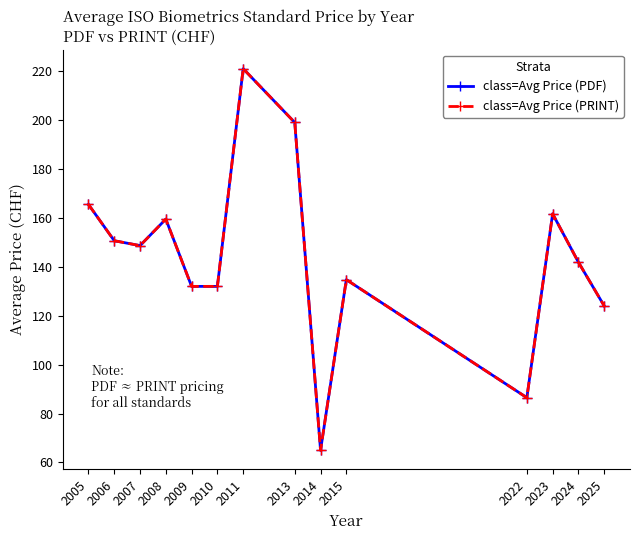

True or false: class=Avg Price (PRINT) and class=Avg Price (PDF) intersect in this chart.

False